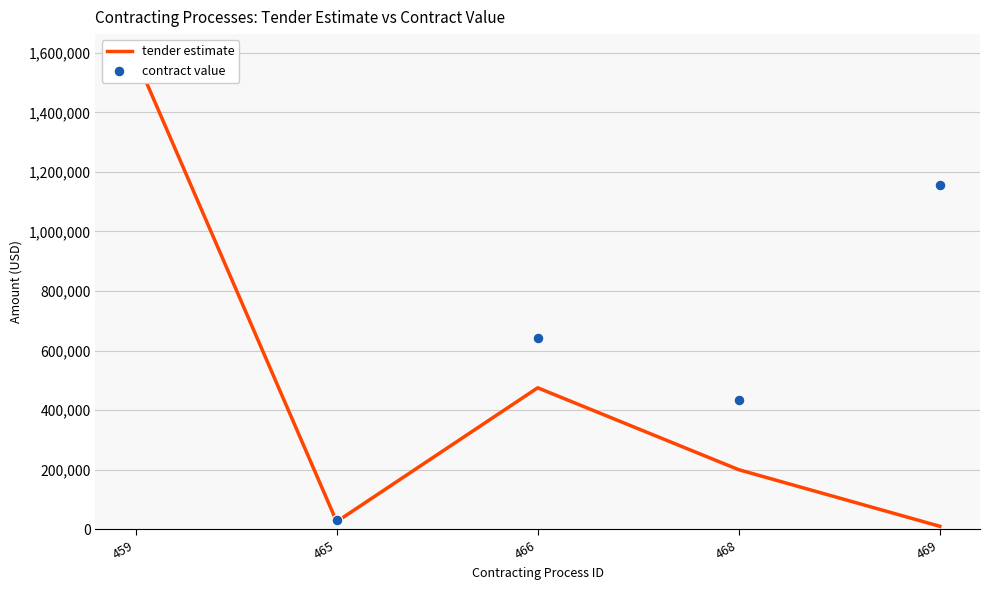

At which category is the sum across all series the highest?

459